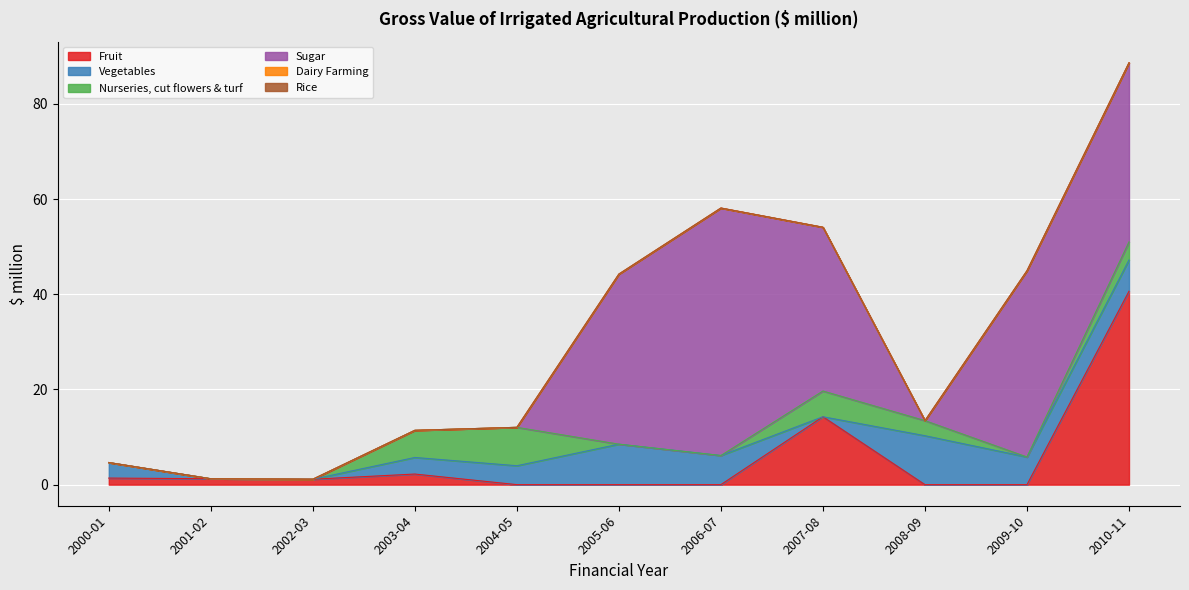

What are all the series names shown in the legend?

Fruit, Vegetables, Nurseries, cut flowers & turf, Sugar, Dairy Farming, Rice